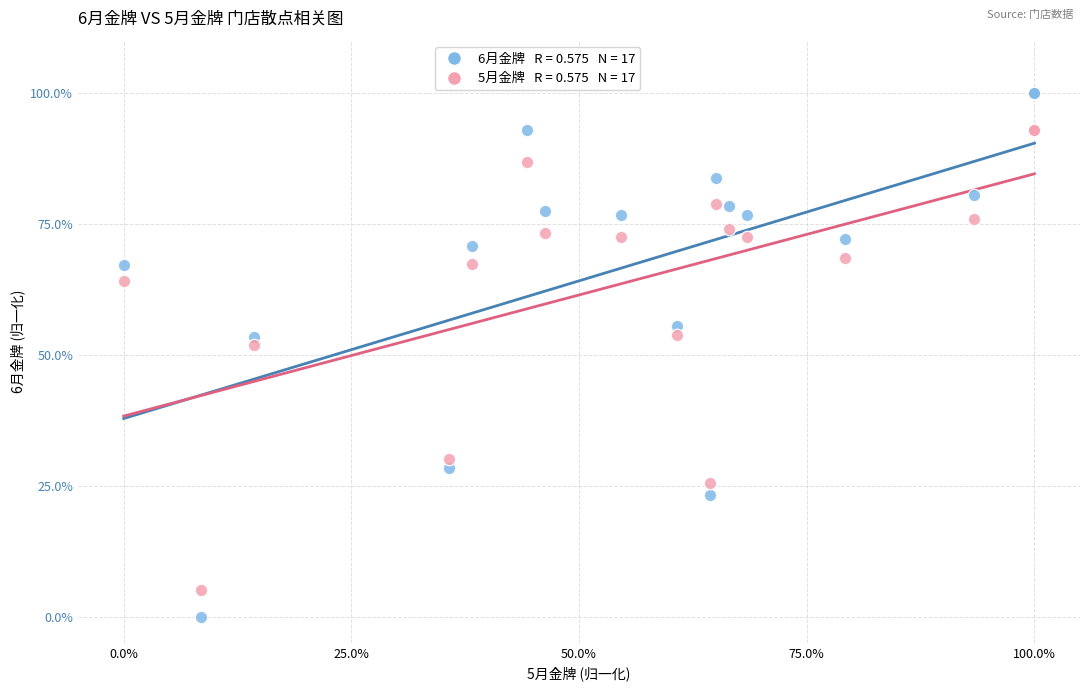

Across all series, what Y value is closest to 50?

51.9